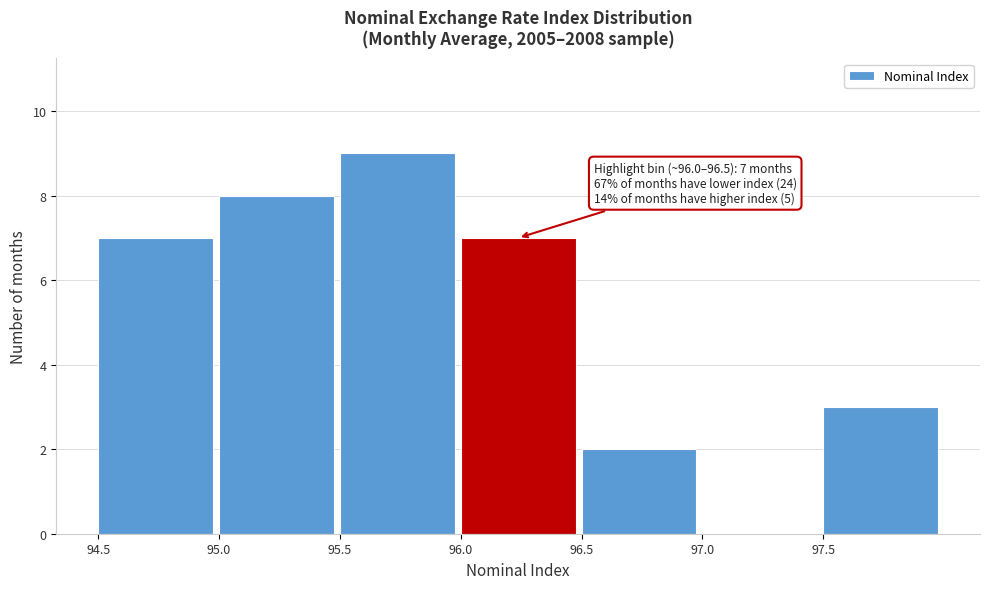

Which range on the x-axis has the tallest bar?

95.5 to 96.0